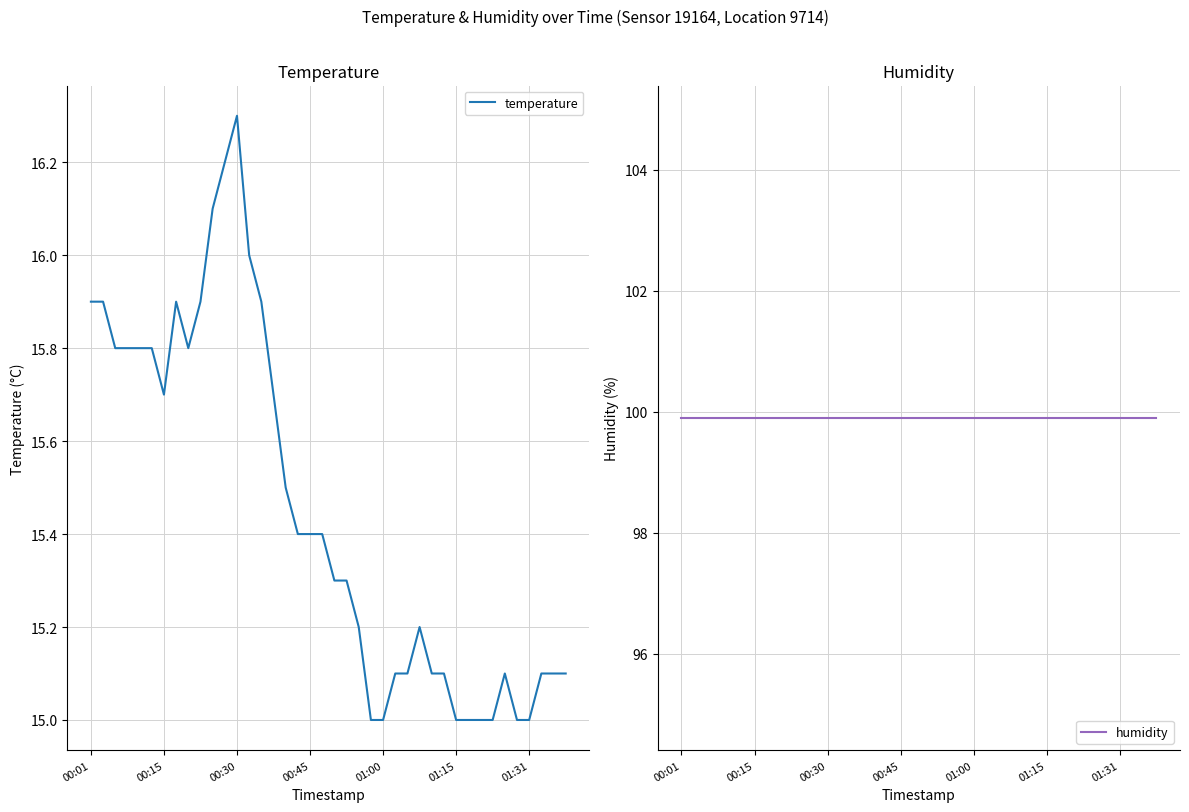

What are all the series names shown in the legend?

temperature, humidity